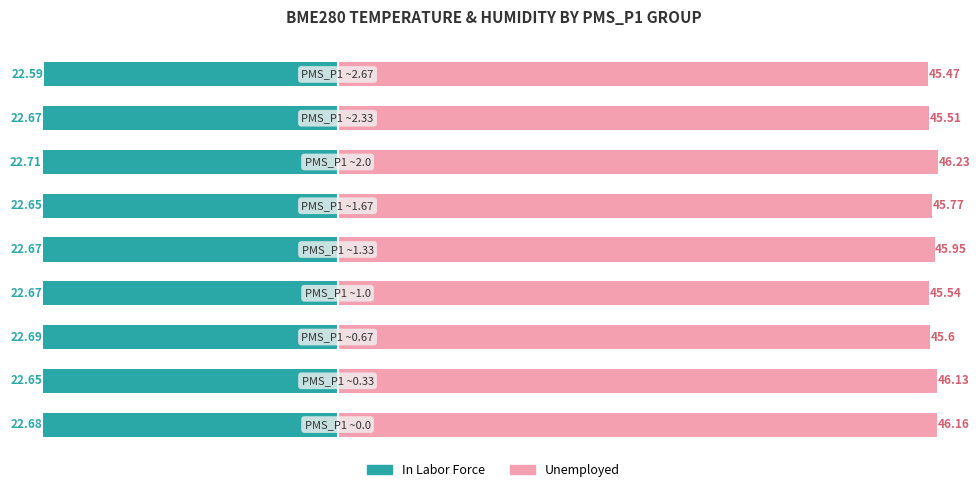

Reading right to left, what are all the values shown in this chart?

In Labor Force: -22.6	-22.7	-22.7	-22.6	-22.7	-22.7	-22.7	-22.6	-22.7
Unemployed: 45.5	45.5	46.2	45.8	46.0	45.5	45.6	46.1	46.2